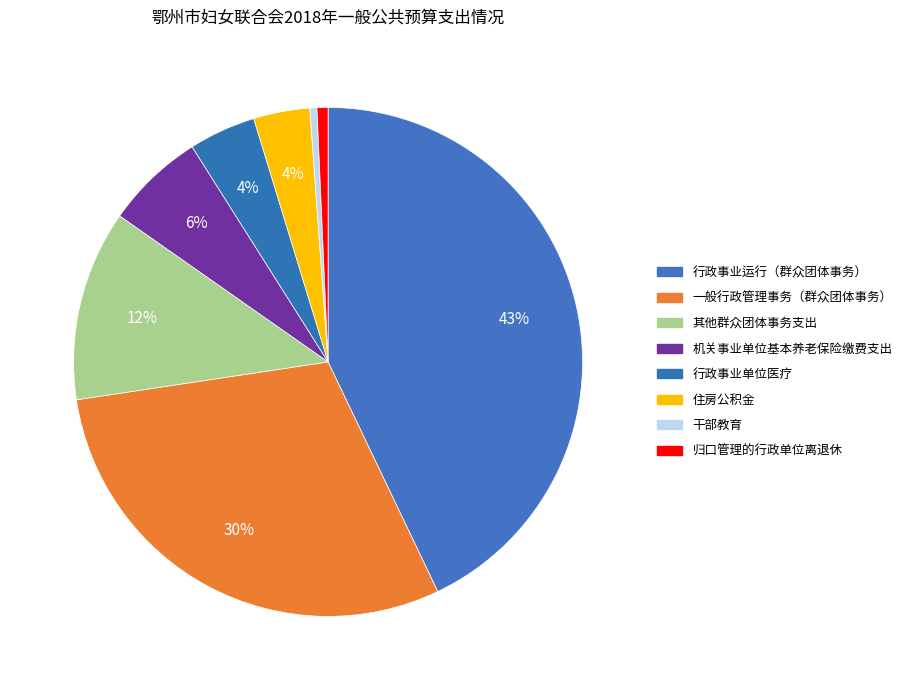

Does 其他群众团体事务支出 account for over 50% of the chart?

No